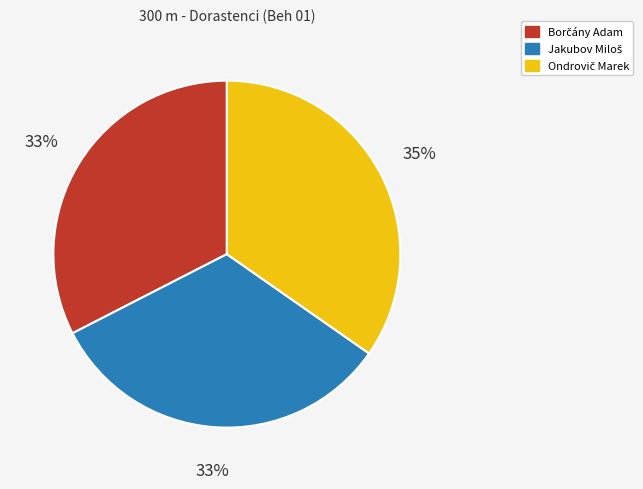

Is there a majority slice in this chart?

No